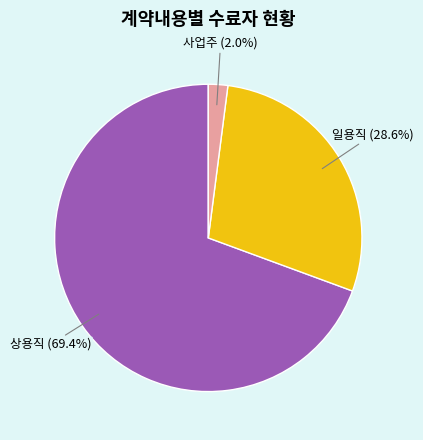

Which category has the biggest portion of the pie?

상용직